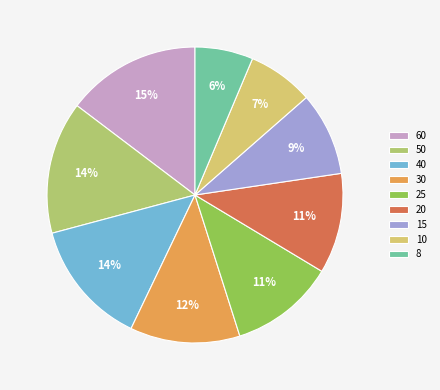

How many slices are in this pie chart?

9